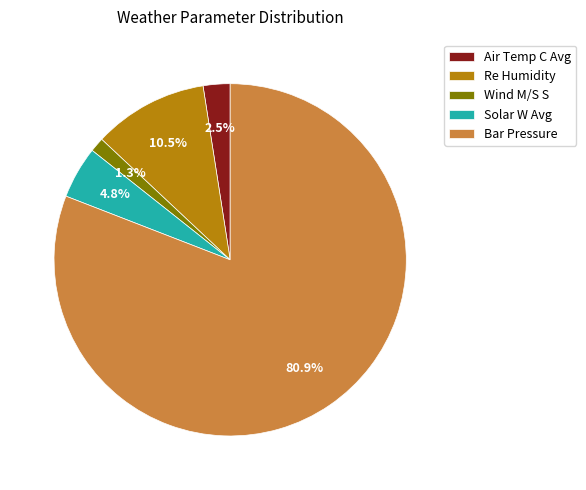

Is Re Humidity the majority of the pie?

No